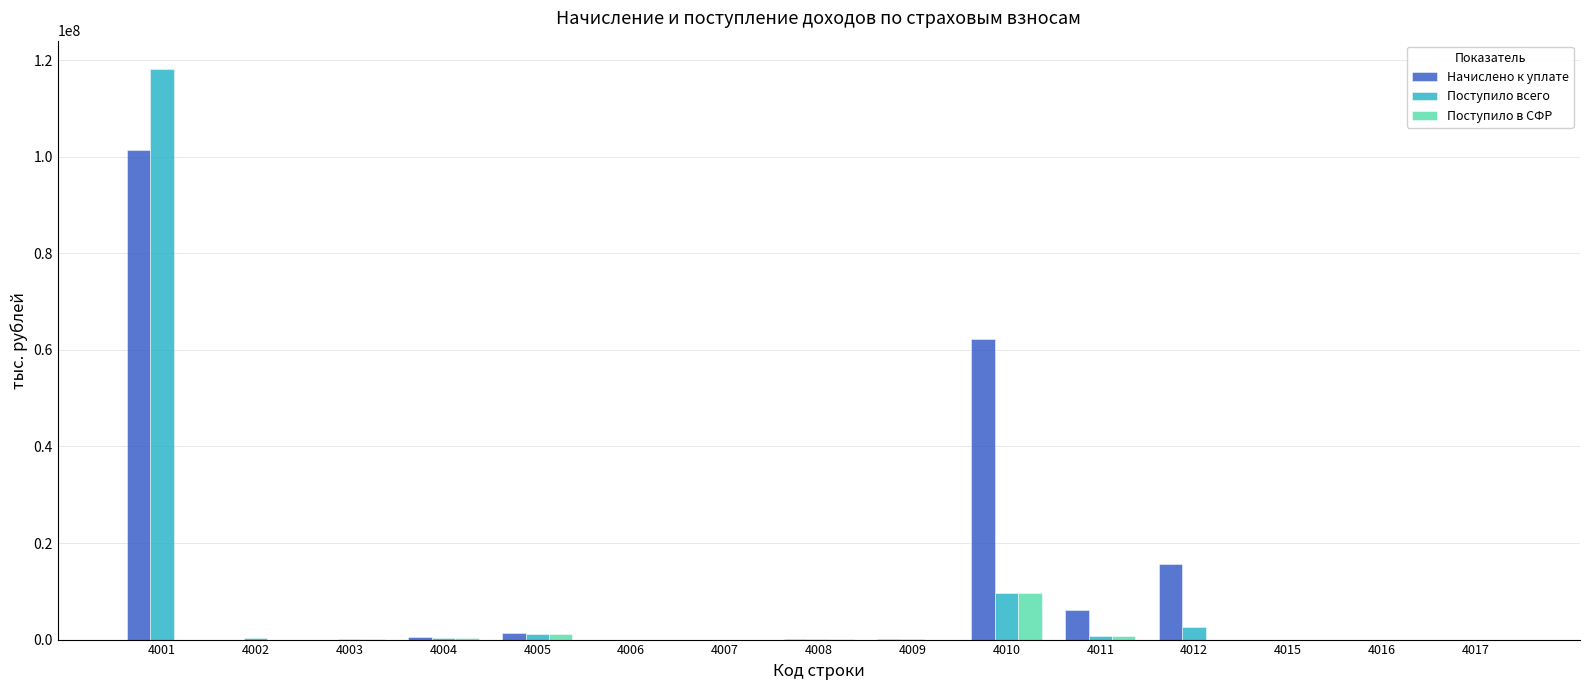

What is the maximum value shown in the chart?

118156101